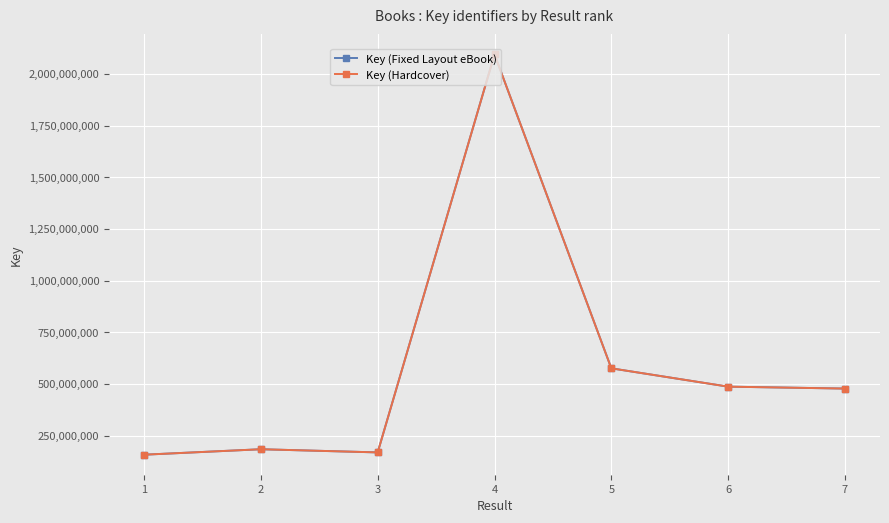

Does the chart have visible grid lines?

Yes